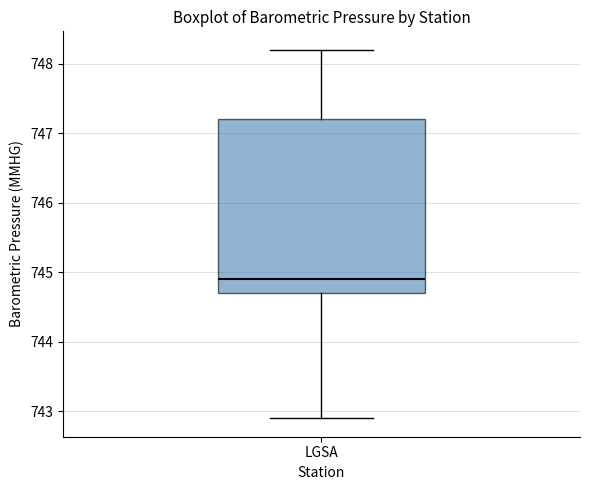

Transcribe this box plot: give where the median line is, the range the box spans, and where the two whiskers end, as read against the y-axis. The values are not printed on the chart, so give them approximately, as read against the axis.

median 744.9, box 744.7 to 747.2, whiskers 742.9 to 748.2